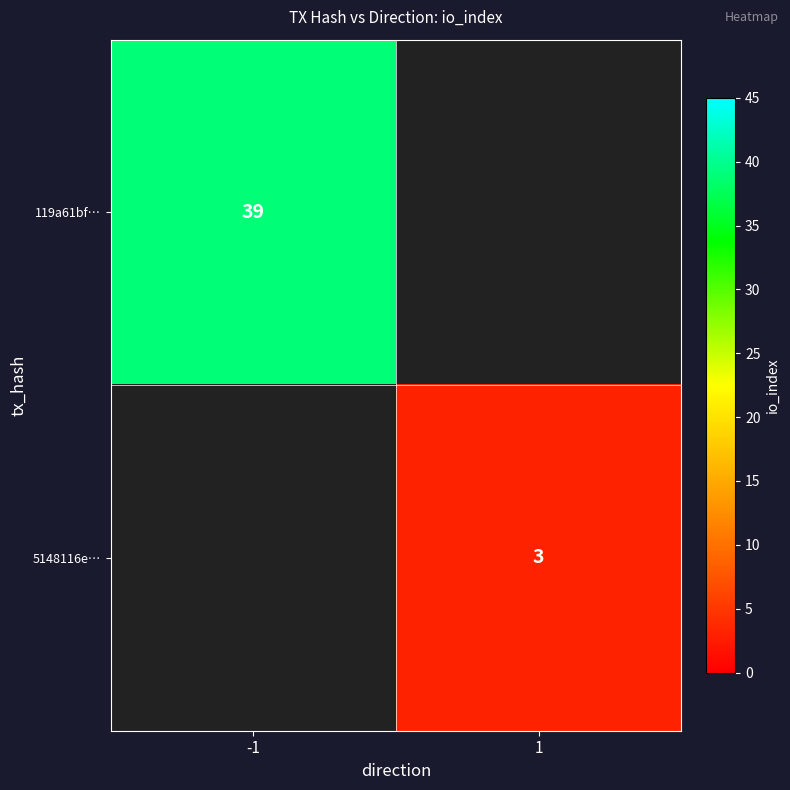

True or false: 5148116e… has a value of 3 at 1.

True